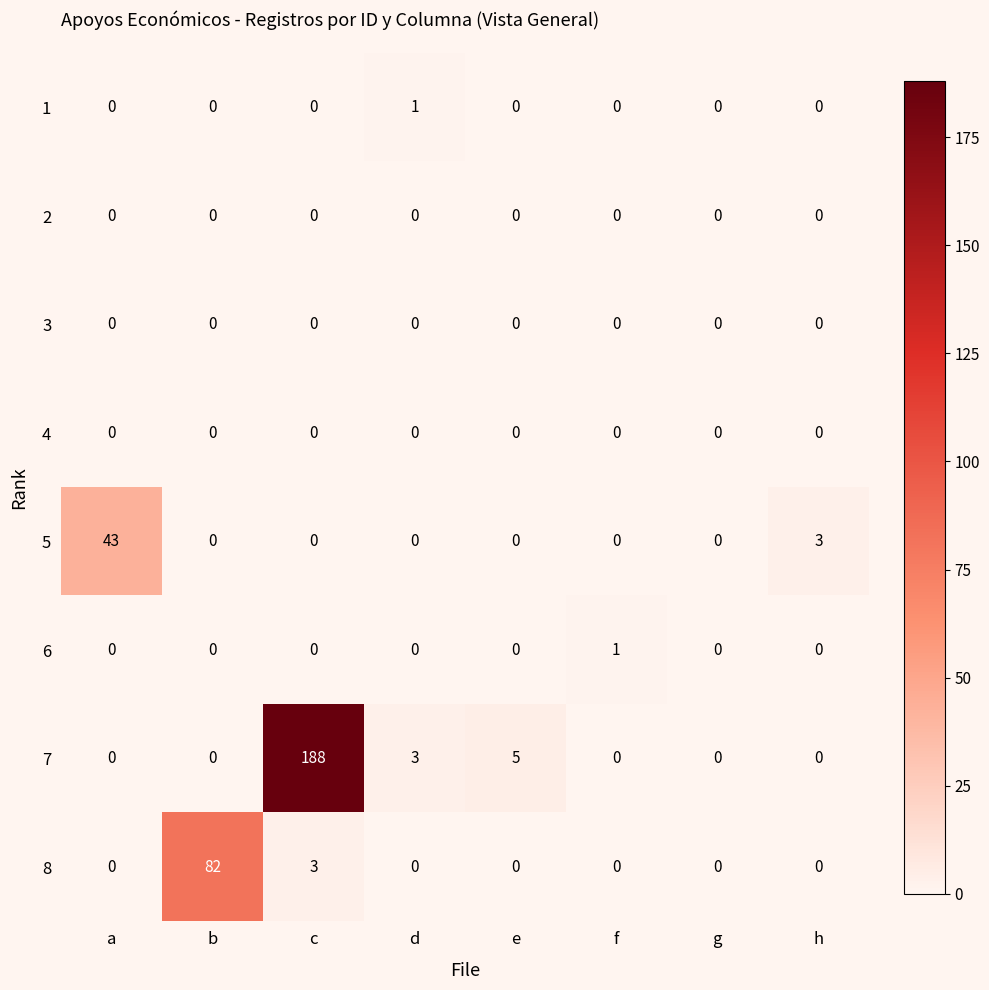

What is the maximum value shown in the chart?

188